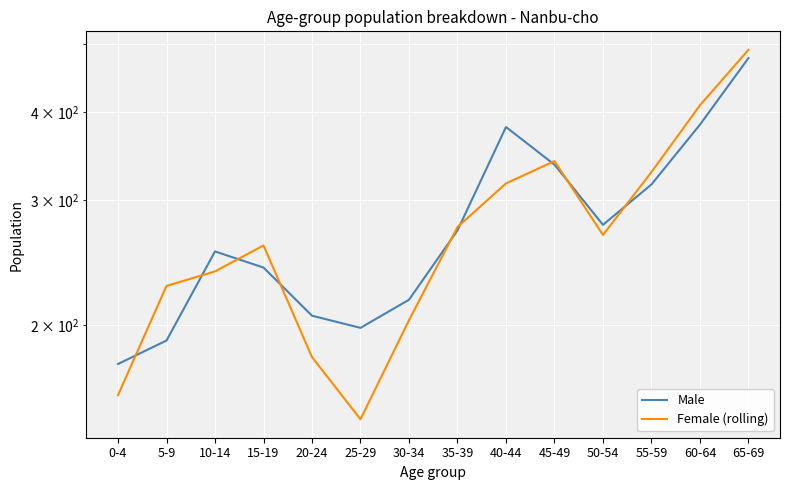

What is the total value across all series at 65-69?

967